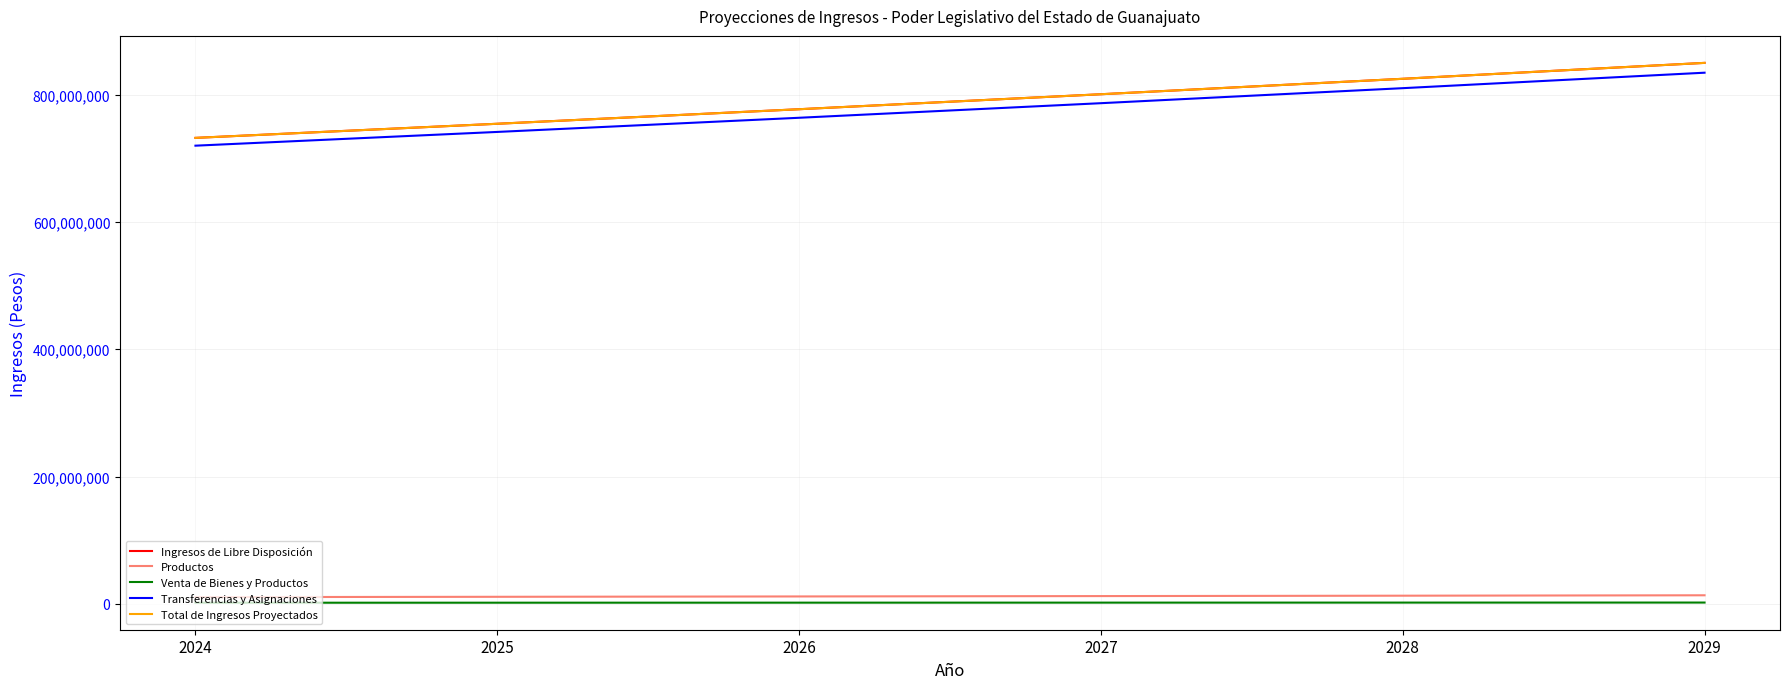

Does the chart display data point markers on the line(s)?

No